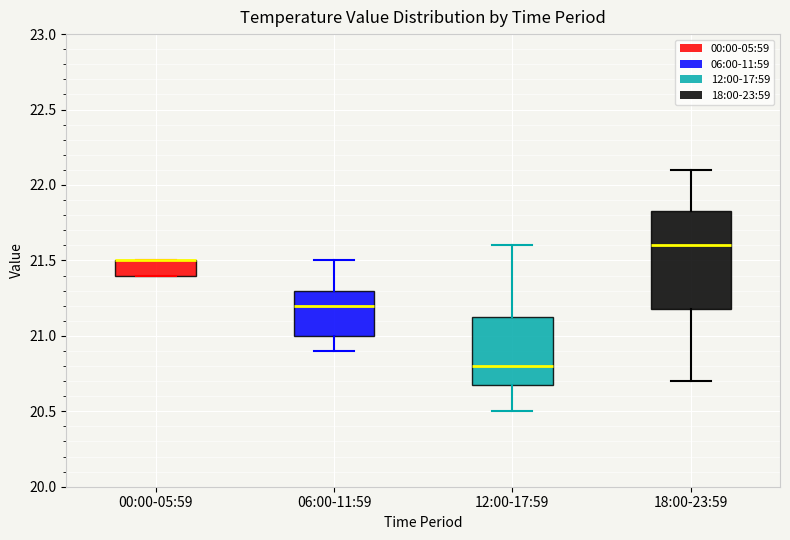

Reading left to right, read every box against the y-axis: the position of its median line, the range the box covers, and the ends of its whiskers. The values are not printed on the chart, so give them approximately, as read against the axis.

00:00-05:59: median 21.50 (drawn on the box's upper edge), box 21.40 to 21.50, whiskers 21.40 to 21.50
06:00-11:59: median 21.20, box 21.00 to 21.30, whiskers 20.90 to 21.50
12:00-17:59: median 20.80, box 20.70 to 21.15, whiskers 20.50 to 21.60
18:00-23:59: median 21.60, box 21.20 to 21.85, whiskers 20.70 to 22.10